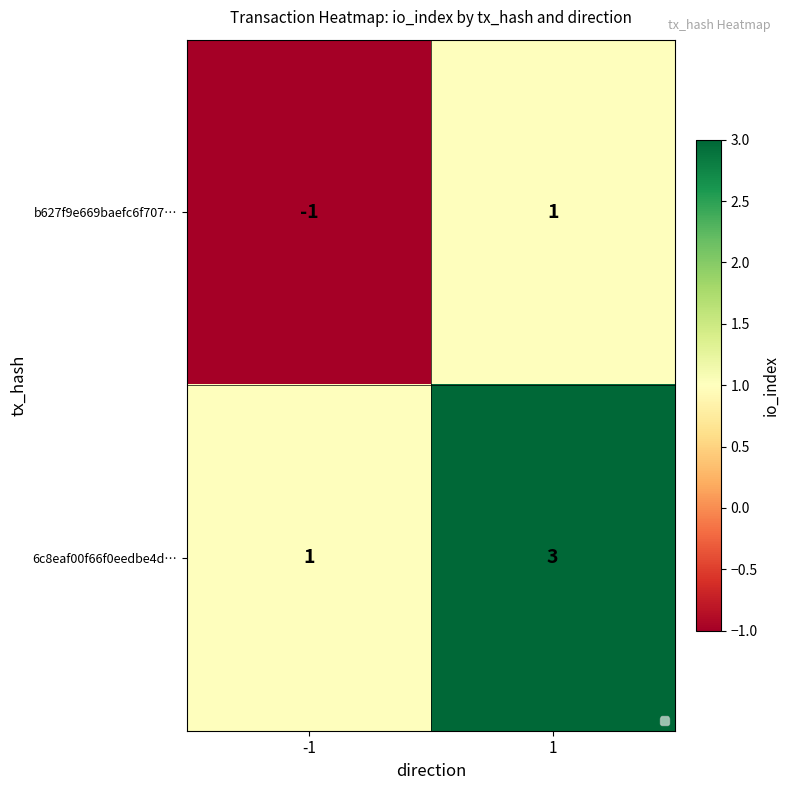

What value does the b627f9e669baefc6f707… series have at 1?

1